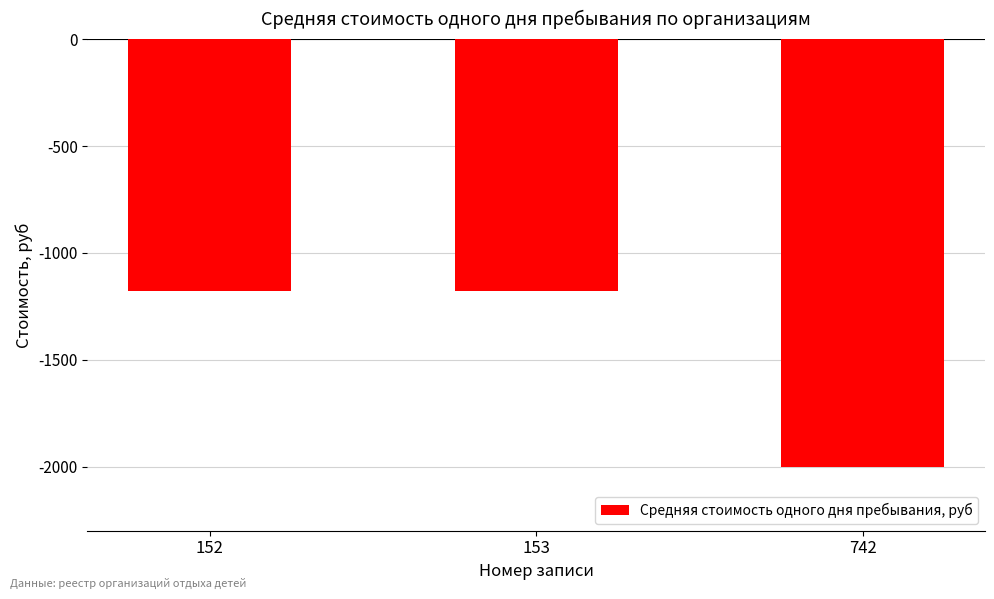

Is it true that the value at 742 is -3078.0?

False